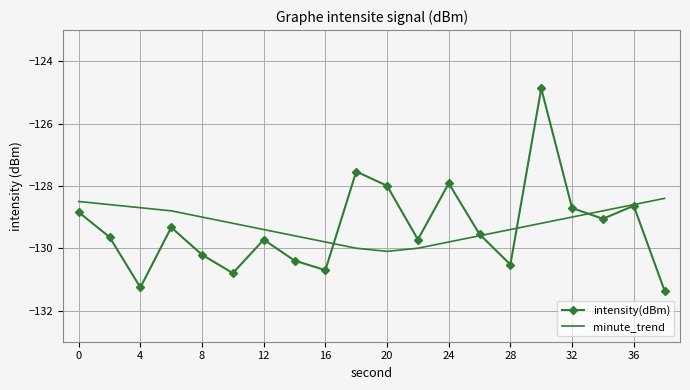

Which series has the largest range (max minus min)?

intensity(dBm)